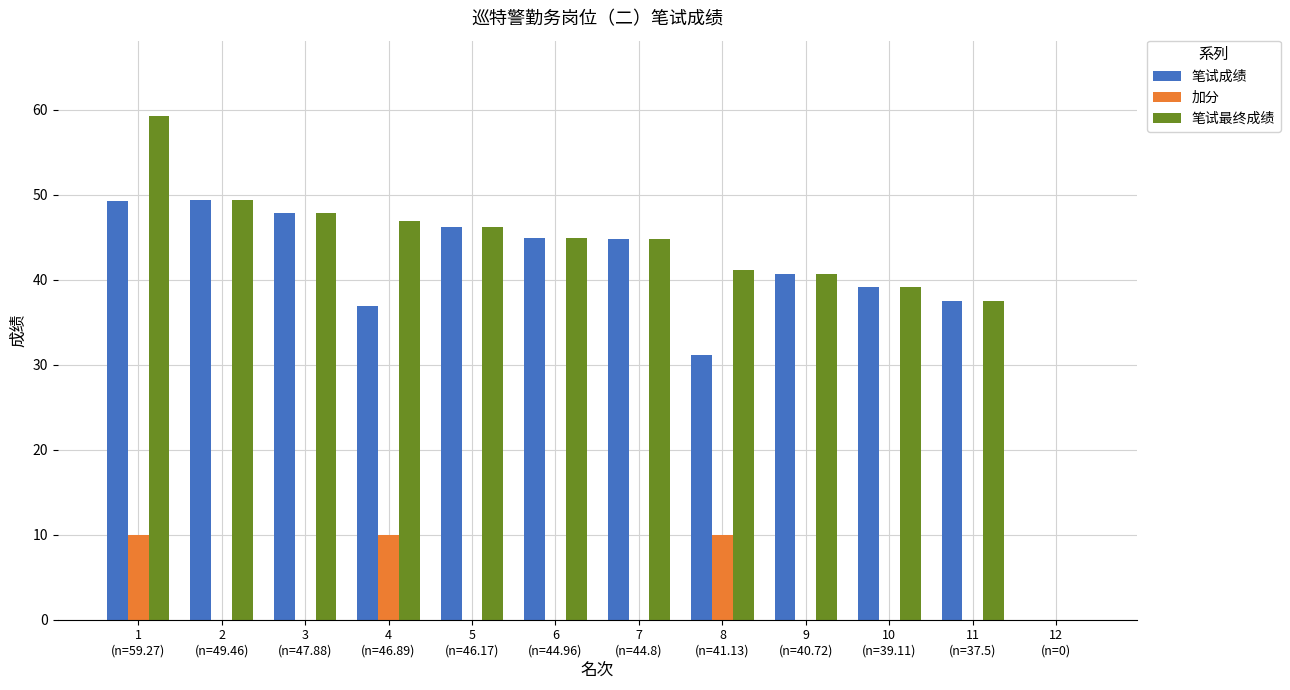

What is the sum of all 笔试最终成绩 values?

497.9